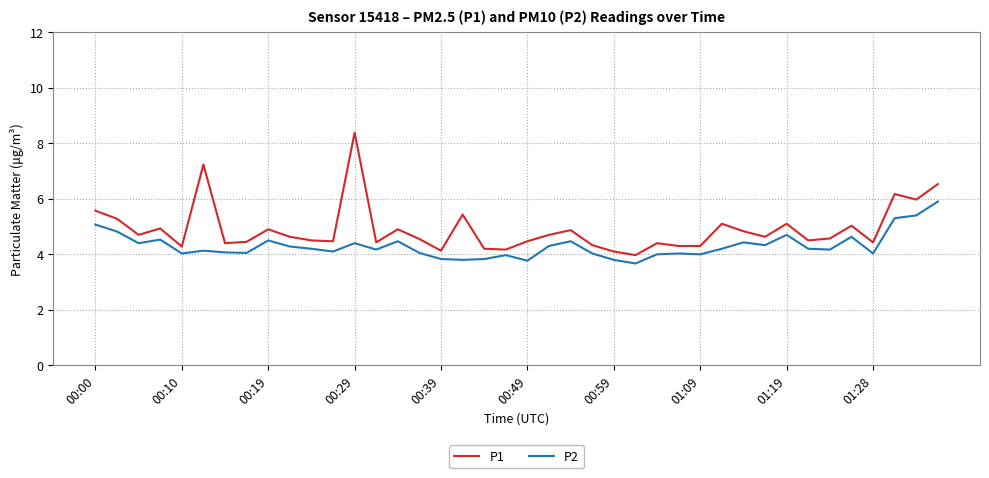

Rank the series by their maximum value, from highest to lowest.

P1, P2